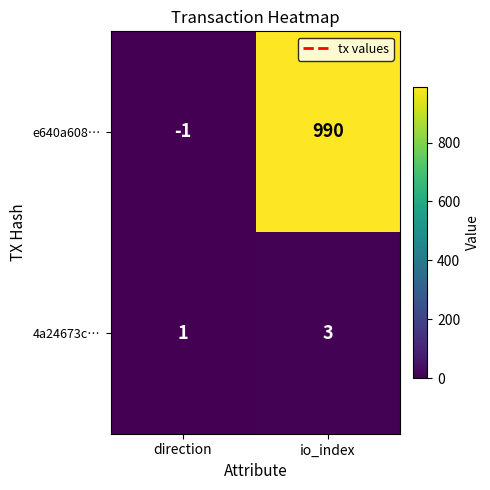

How many distinct data groups are displayed?

2